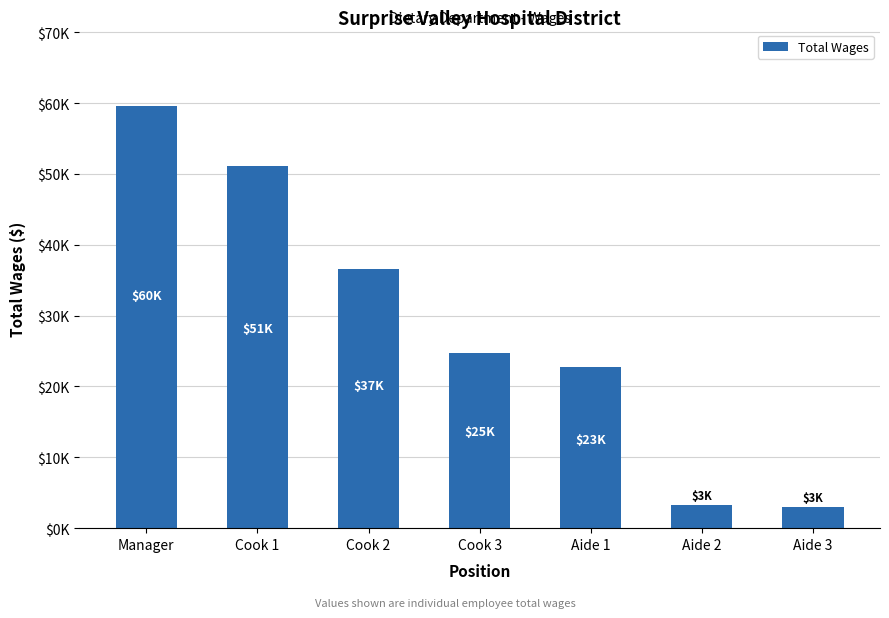

What is the sum of the values at Aide 1 and Aide 2?

25961